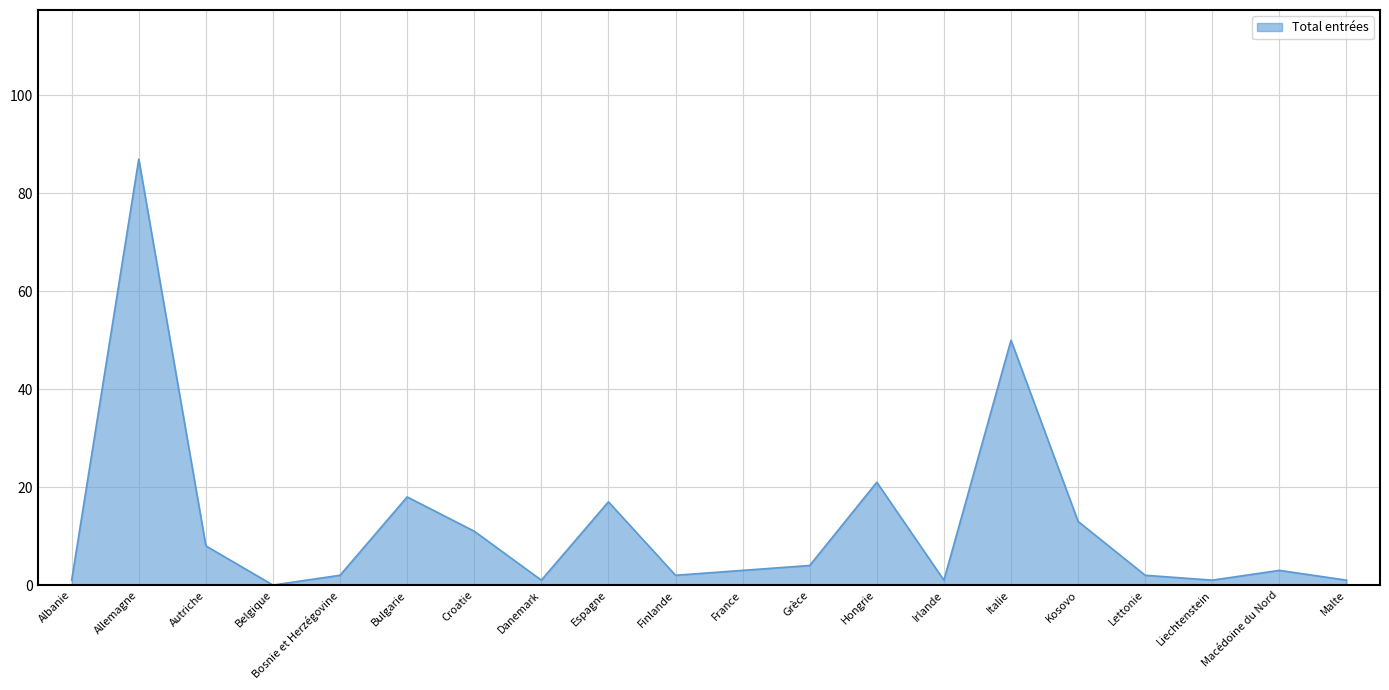

Is it true that the value at Hongrie is 21?

True